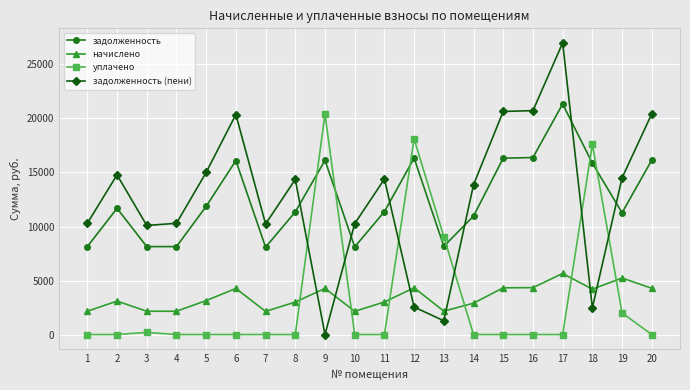

What is the total value across all series at 1?

20594.9